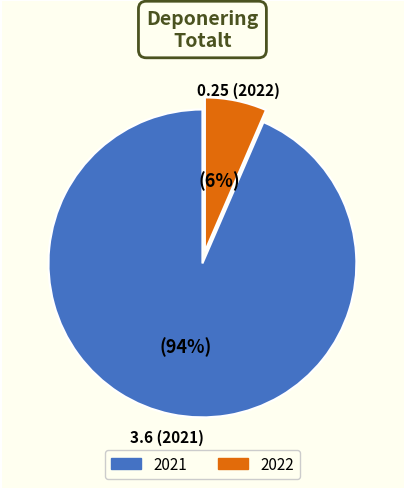

Is it true that 2022 is 6% of the pie?

True